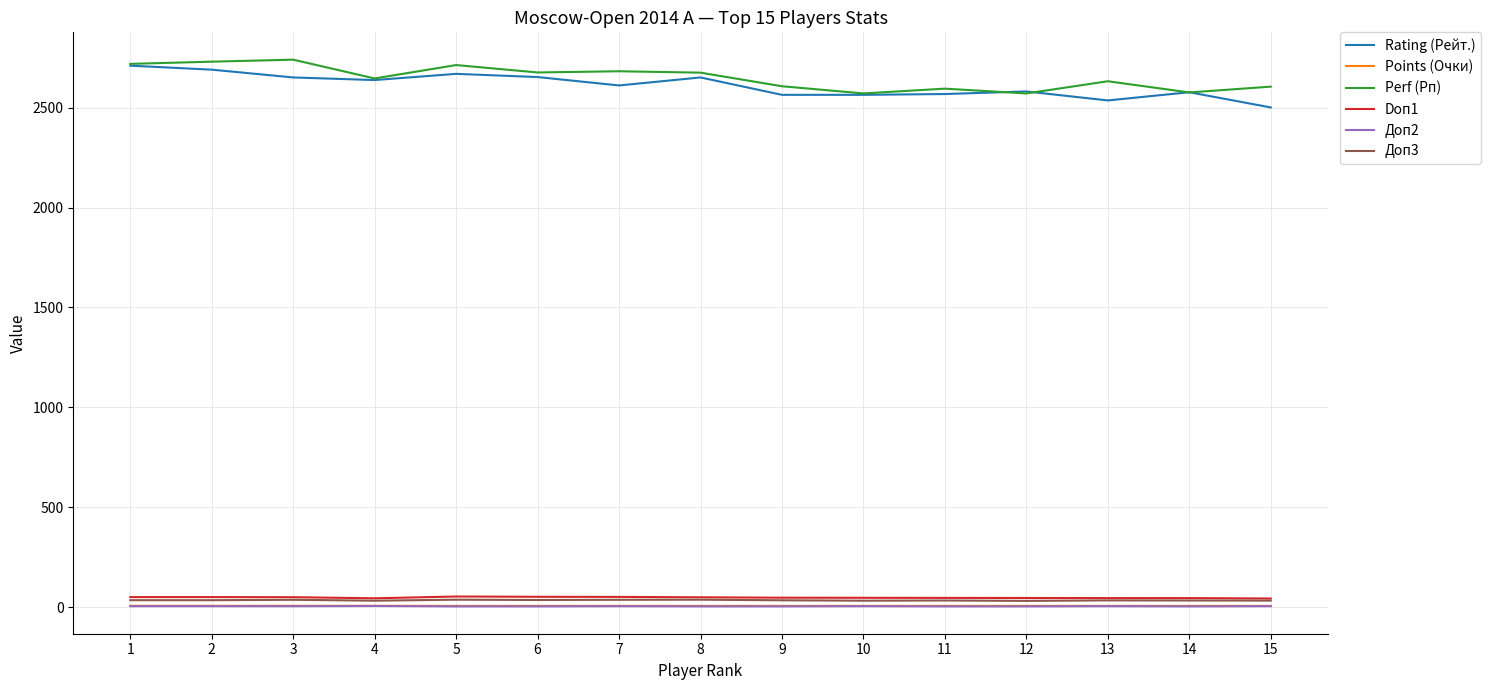

What is the maximum value shown in the chart?

2740.0